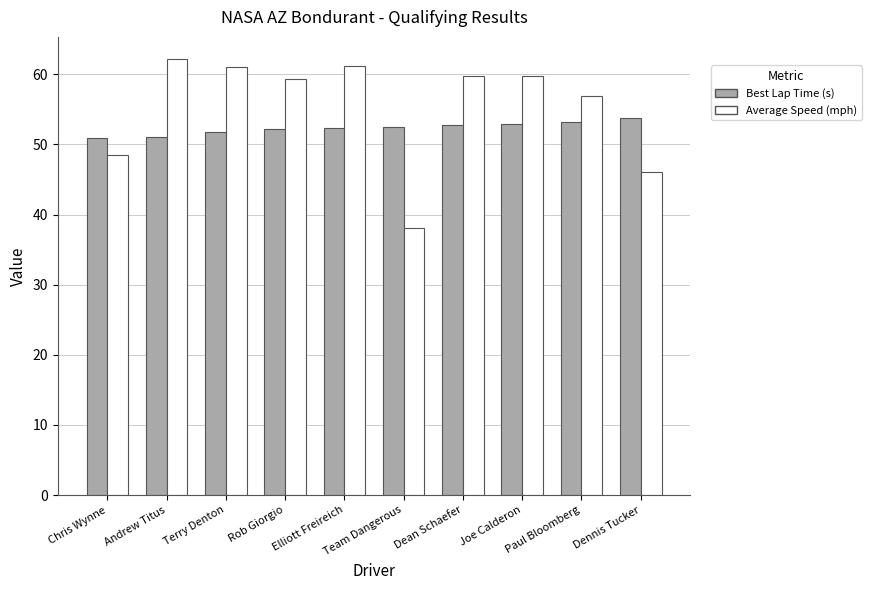

How many series are shown in this chart?

2